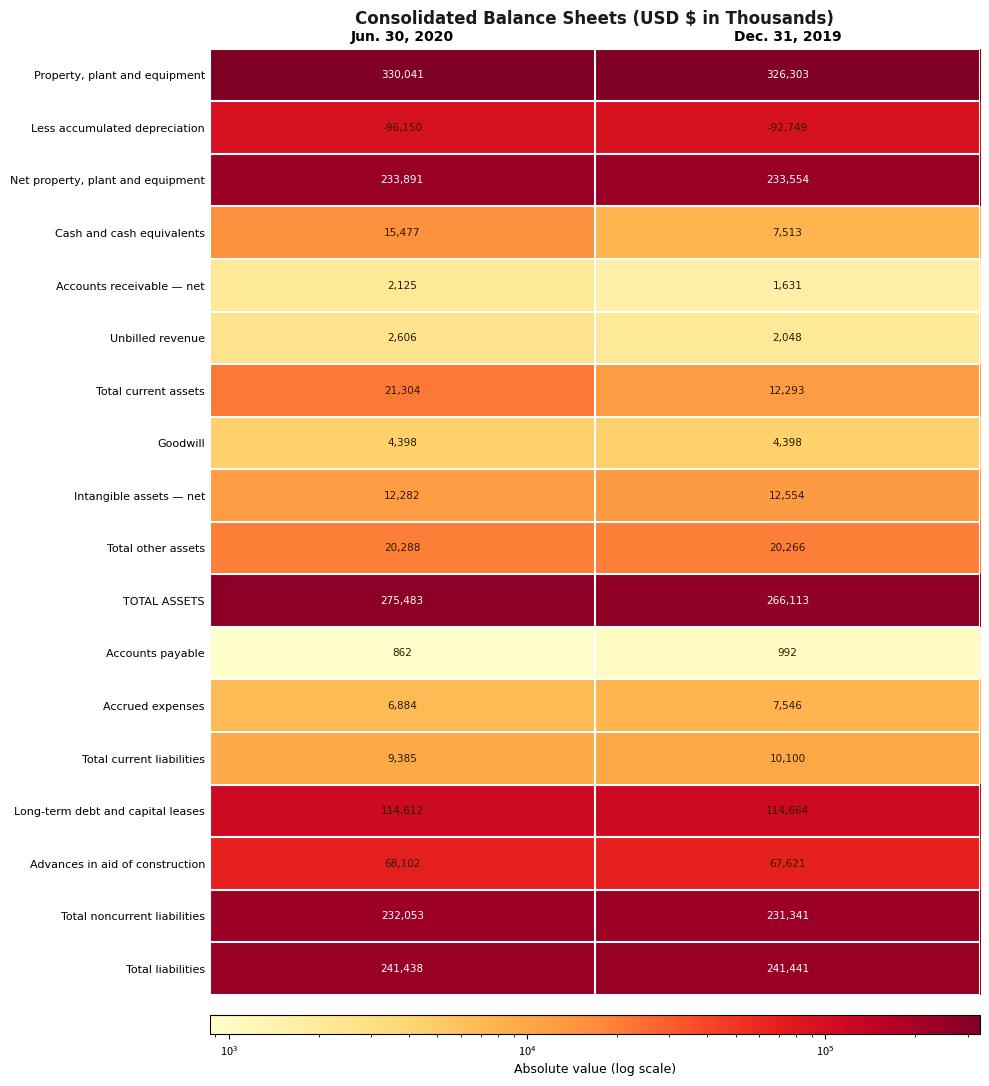

True or false: Goodwill has a value of 7654 at Dec. 31, 2019.

False